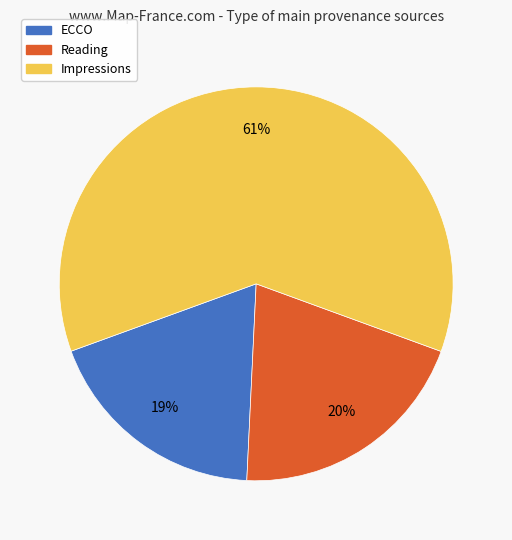

Does Impressions account for over 50% of the chart?

Yes